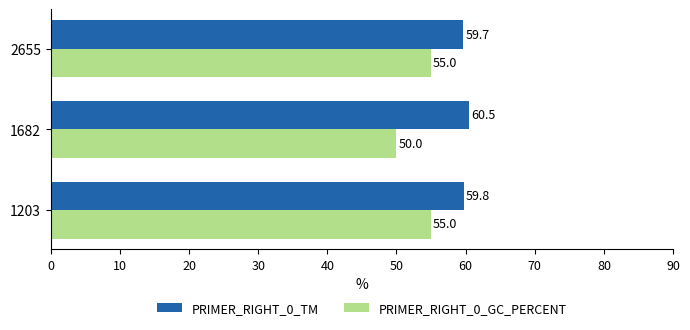

How many PRIMER_RIGHT_0_TM values are between 59 and 60?

2